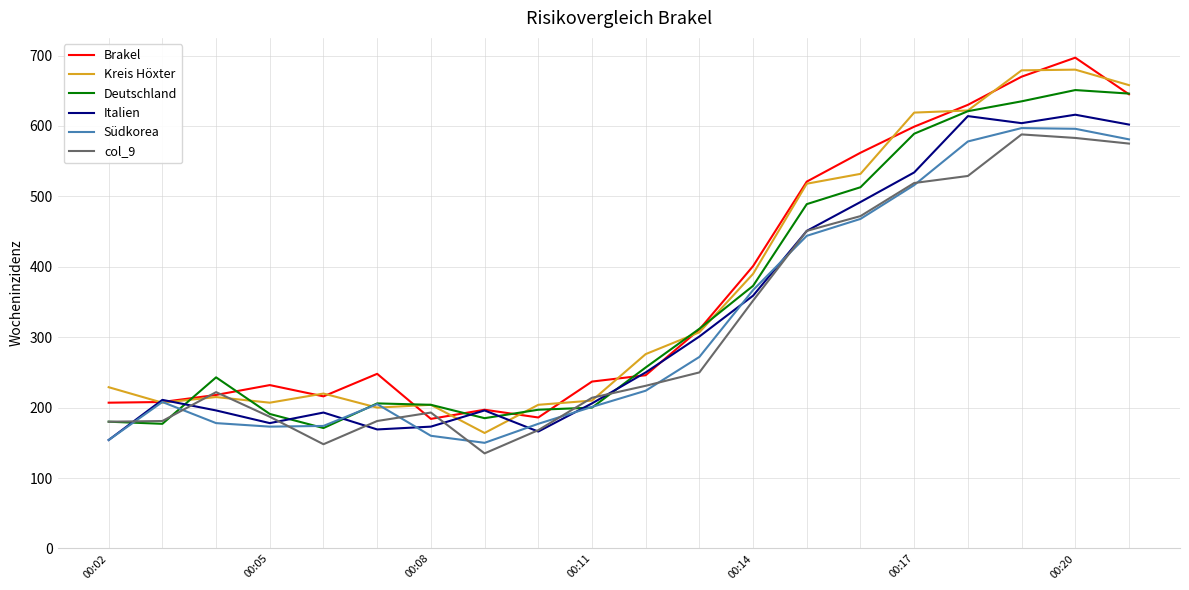

What is the maximum value shown in the chart?

697